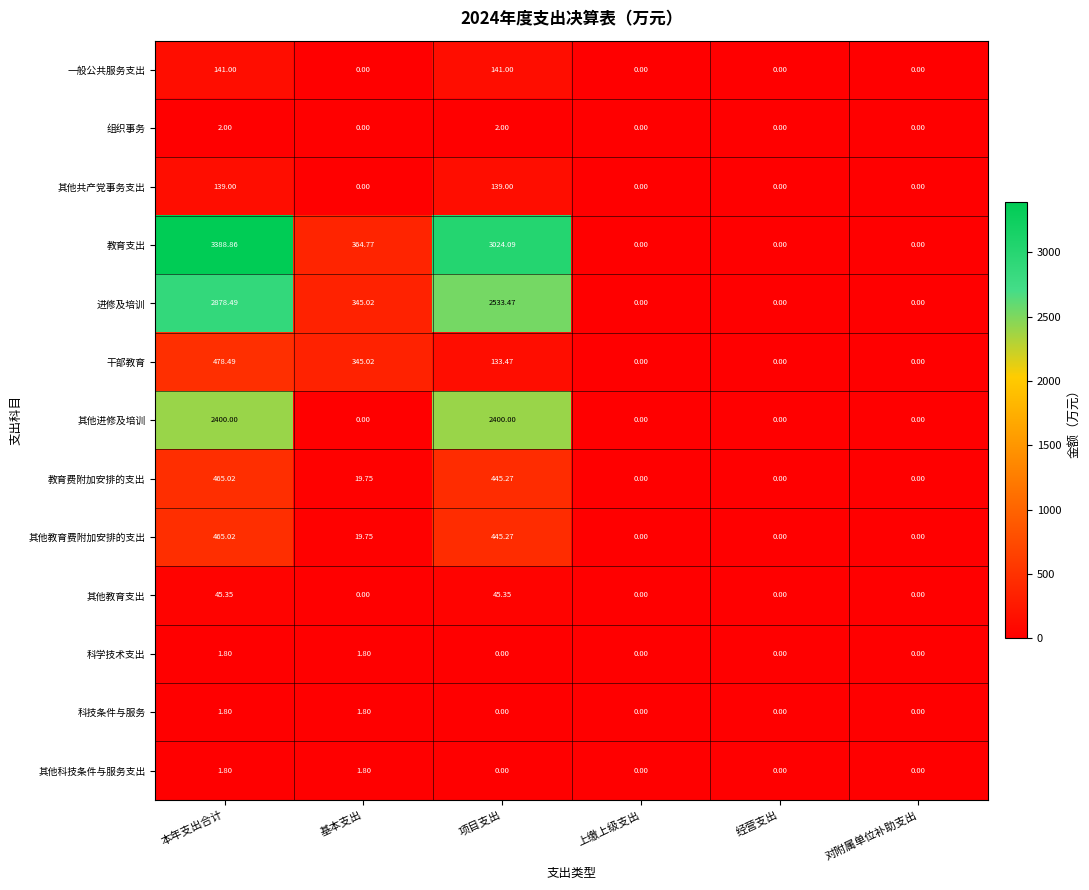

At which label does 教育费附加安排的支出 first exceed 19?

本年支出合计